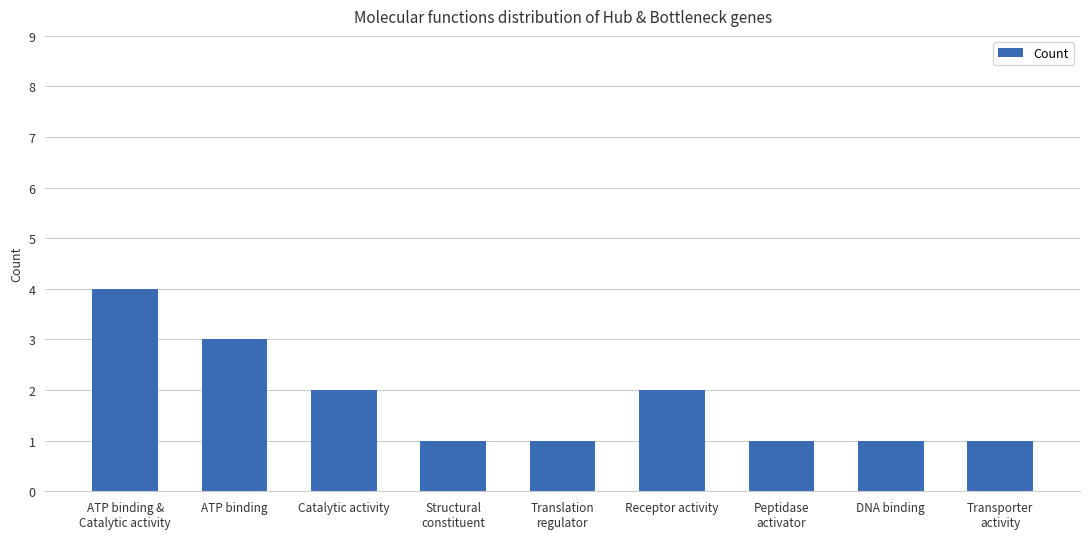

What is the greatest value displayed?

4